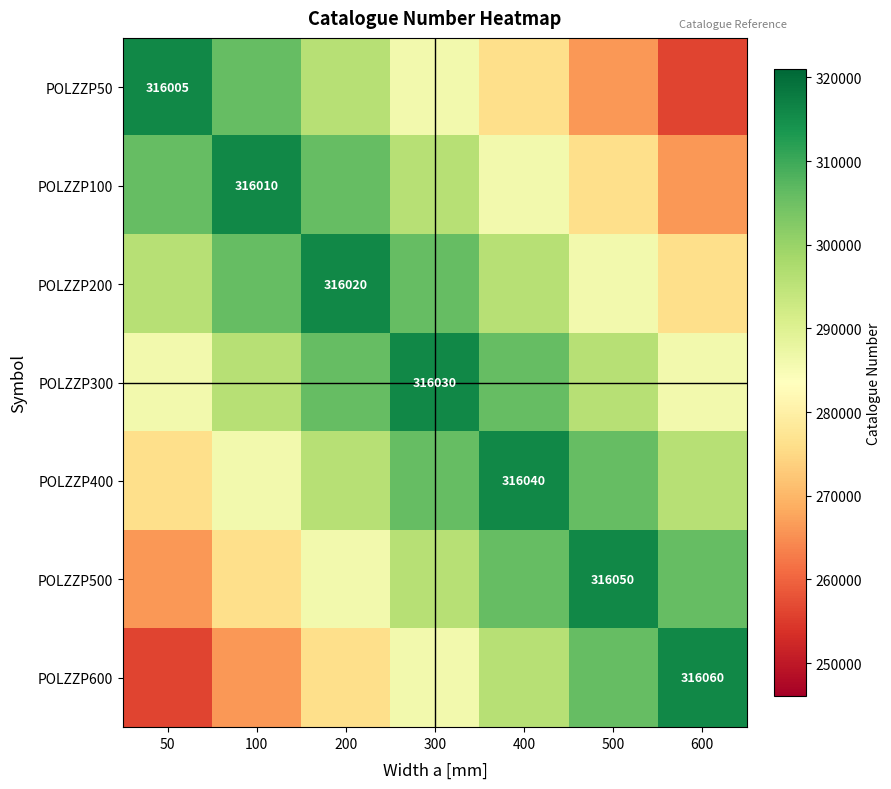

True or false: POLZZP600 has a value of 316060 at 600.

True